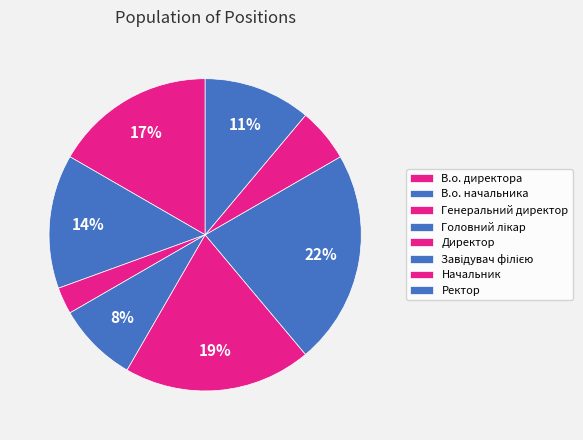

How many segments does this pie chart have?

8